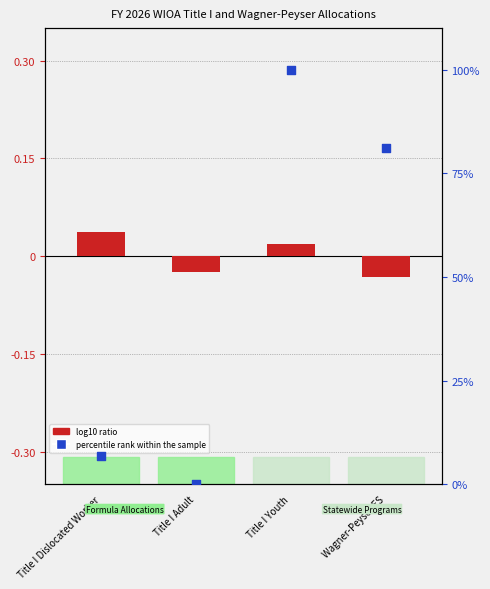

At which category is the sum across all series the highest?

Title I Youth